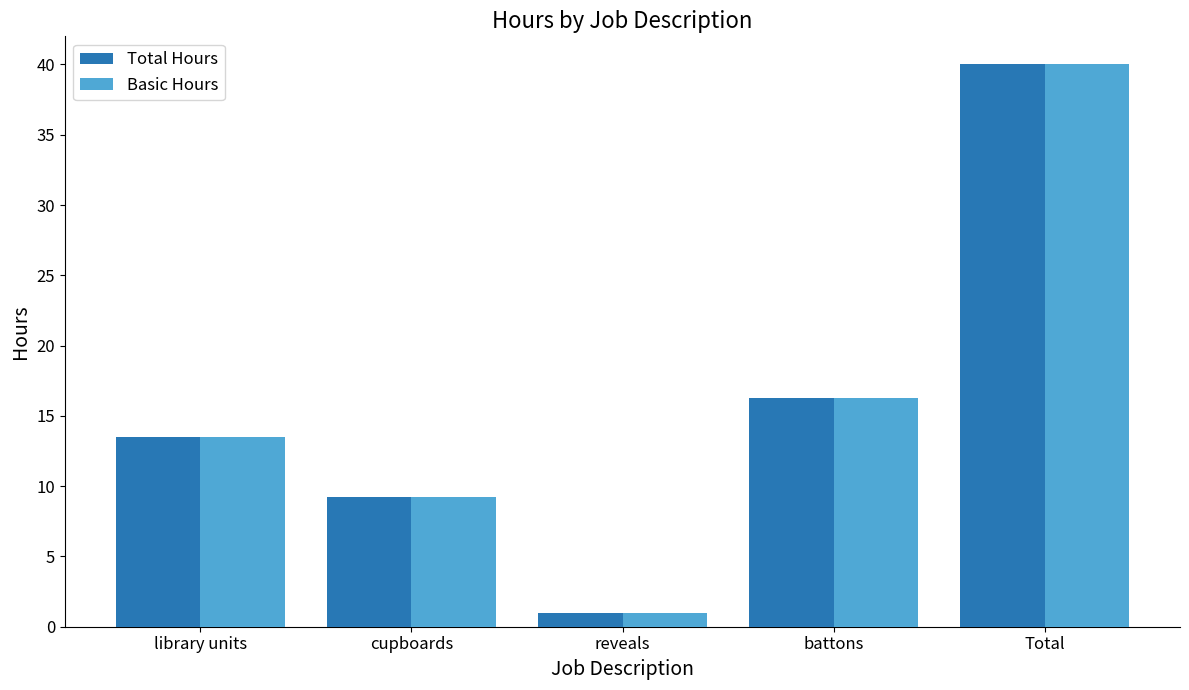

True or false: Total Hours has a value of 15.0 at cupboards.

False